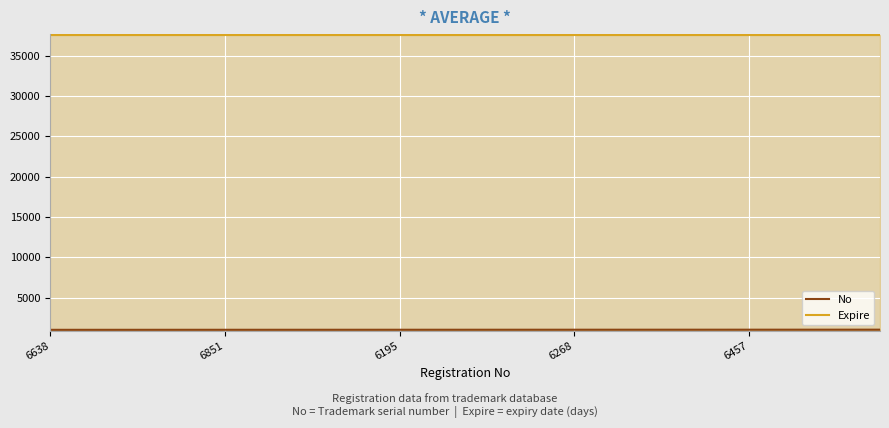

What is the sum of the No values at 5 and 15?

2022